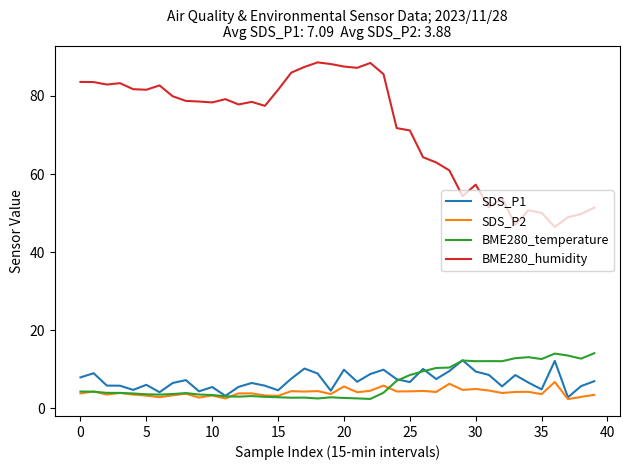

How many times do SDS_P1 and BME280_temperature cross each other?

5